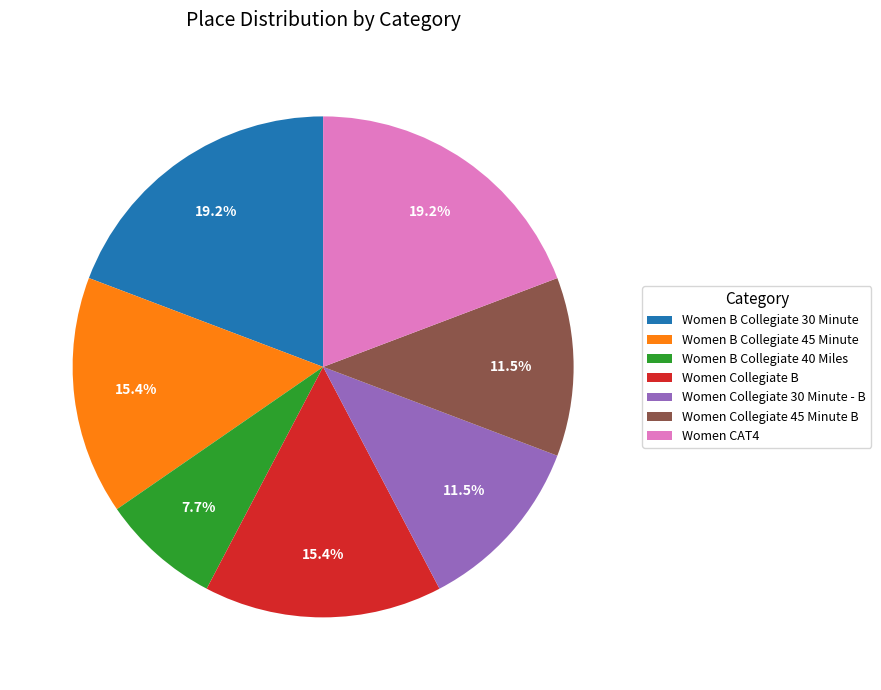

Is there any slice that represents more than half of the pie?

No